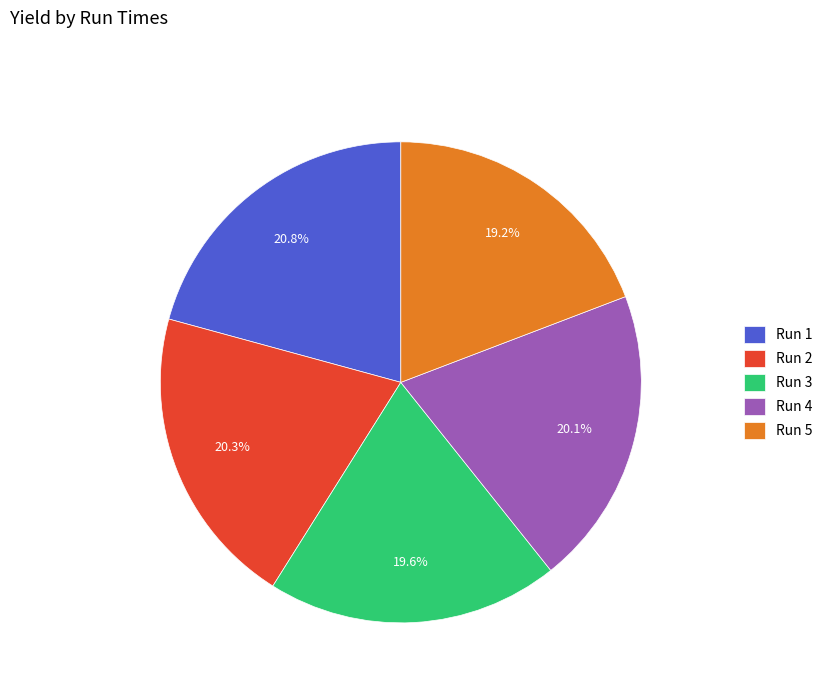

How many slices are in this pie chart?

5